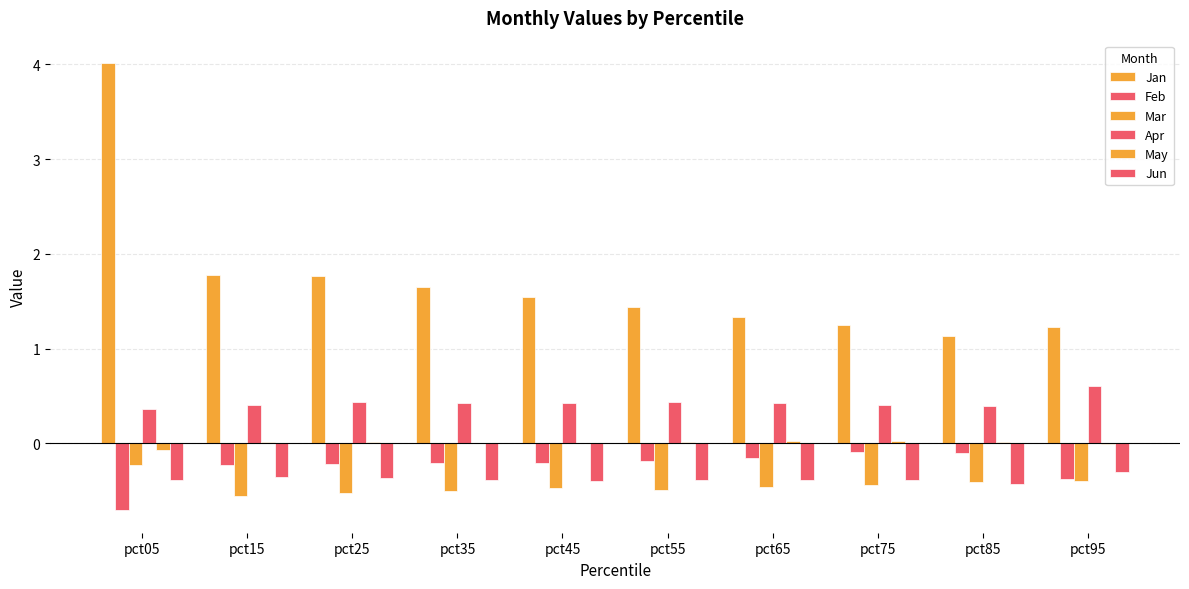

Are the bars grouped side by side (vs. stacked)?

Yes